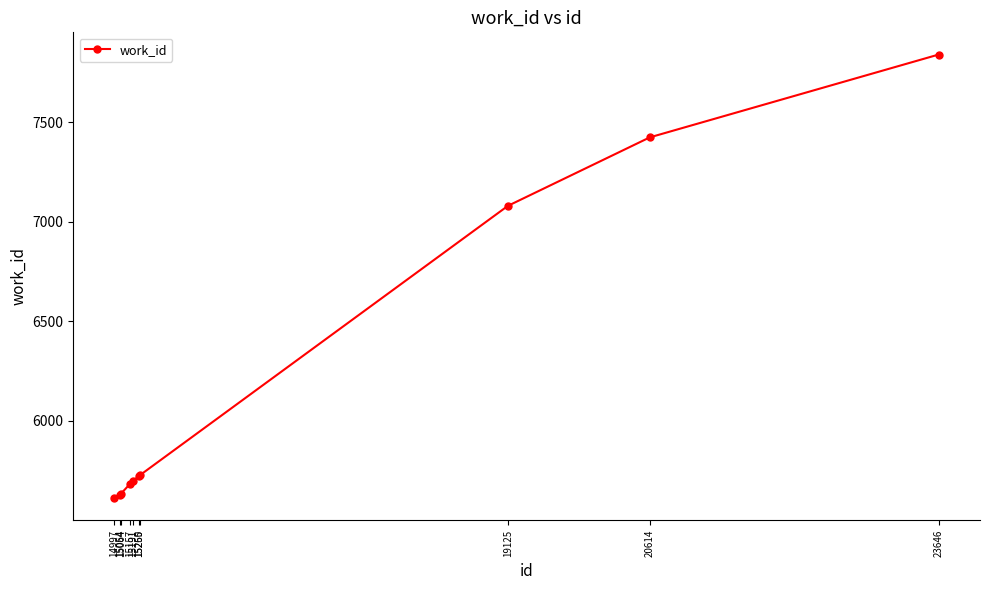

What is the minimum value shown in the chart?

5612